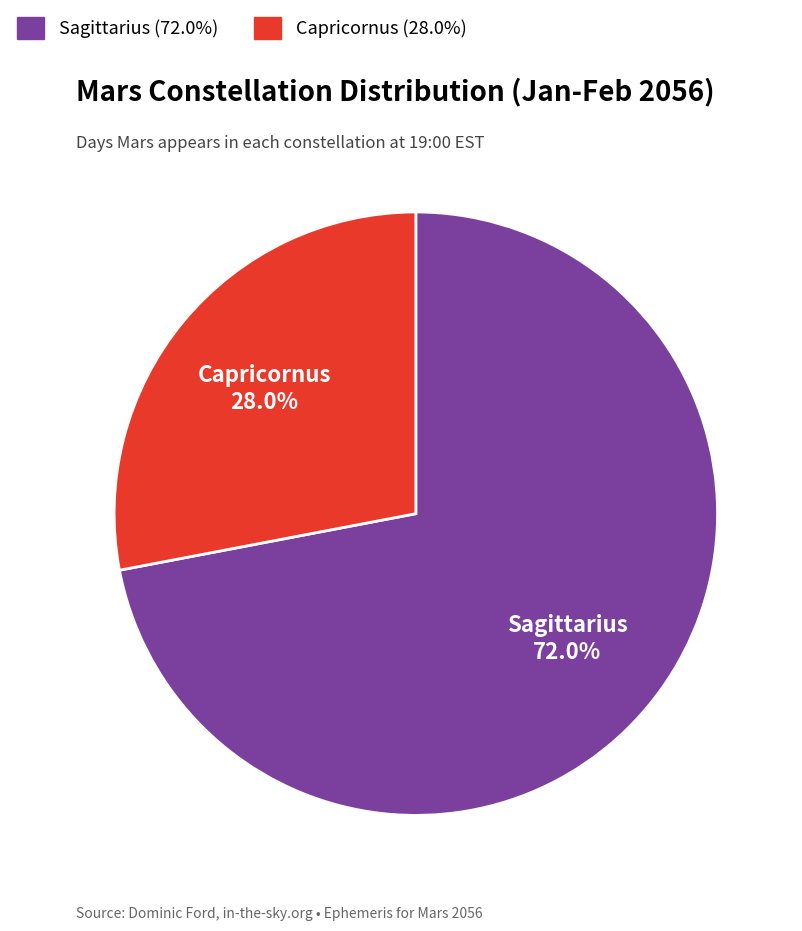

Which has a higher value, Sagittarius or Capricornus?

Sagittarius